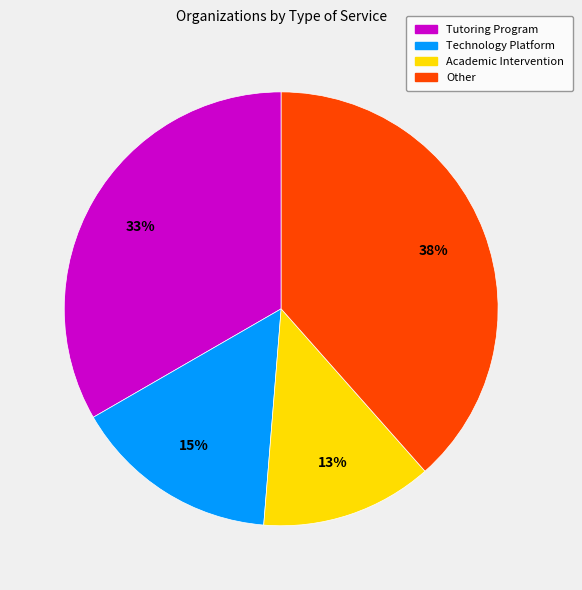

To the nearest percent, what is the average slice percentage?

25%